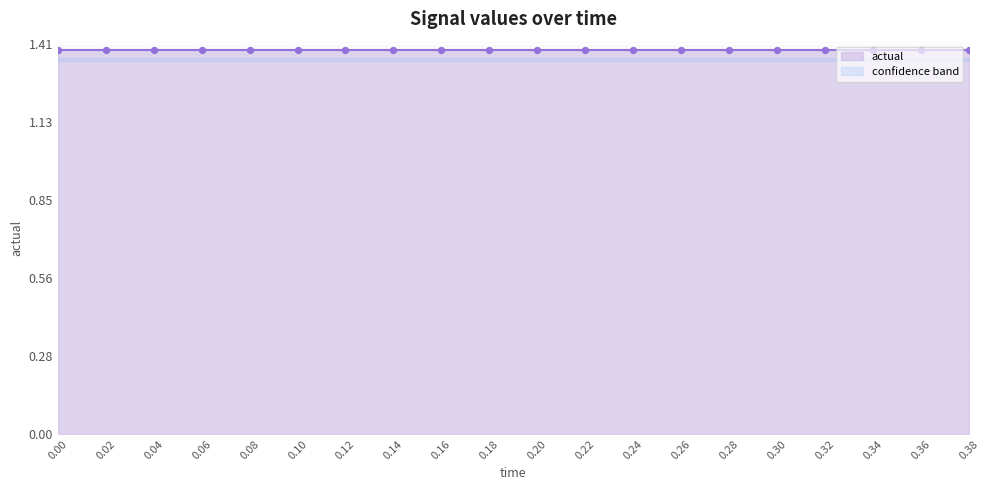

What is the total value across all series at 0.0?

4.1